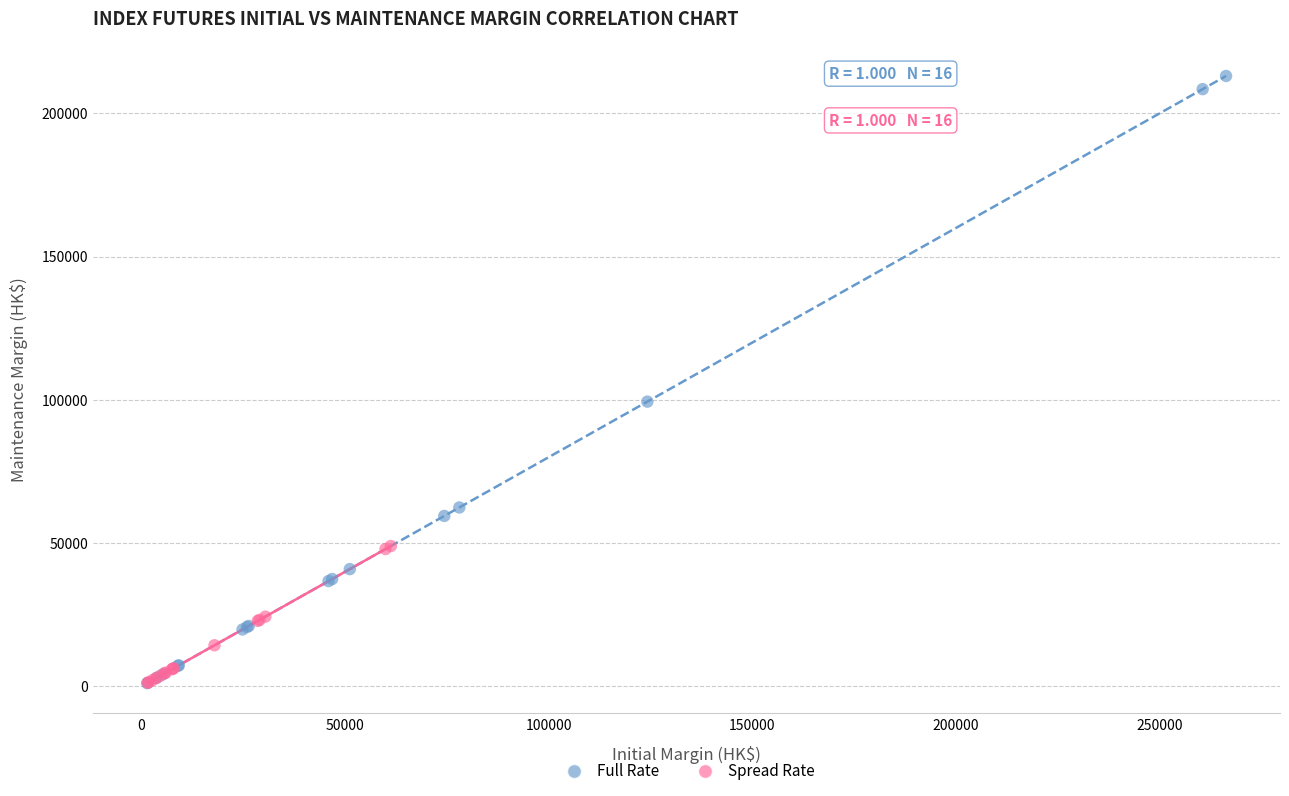

What are all the series names shown in the legend?

Full Rate, Spread Rate